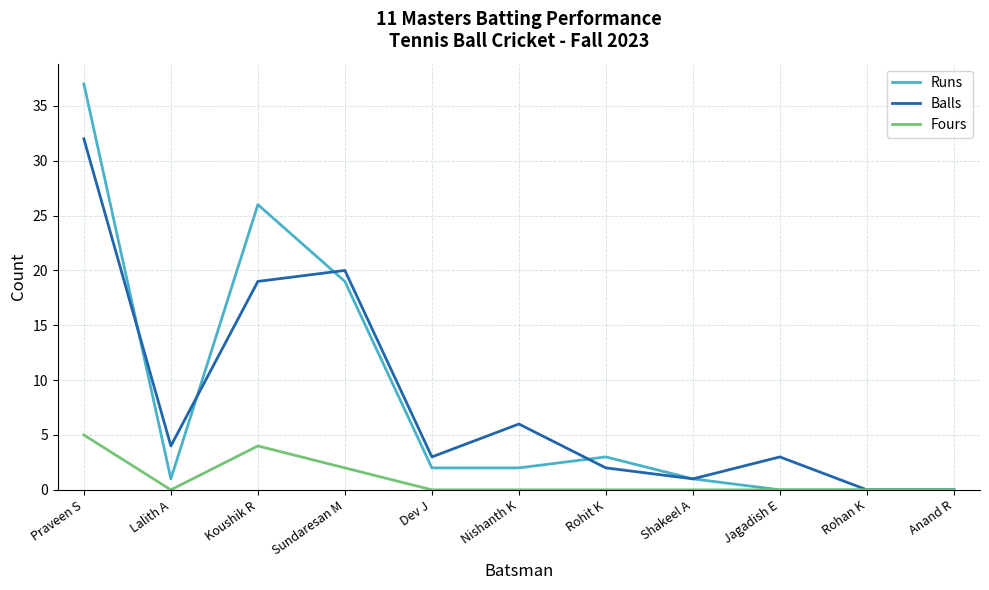

How many lines are shown in the chart?

3